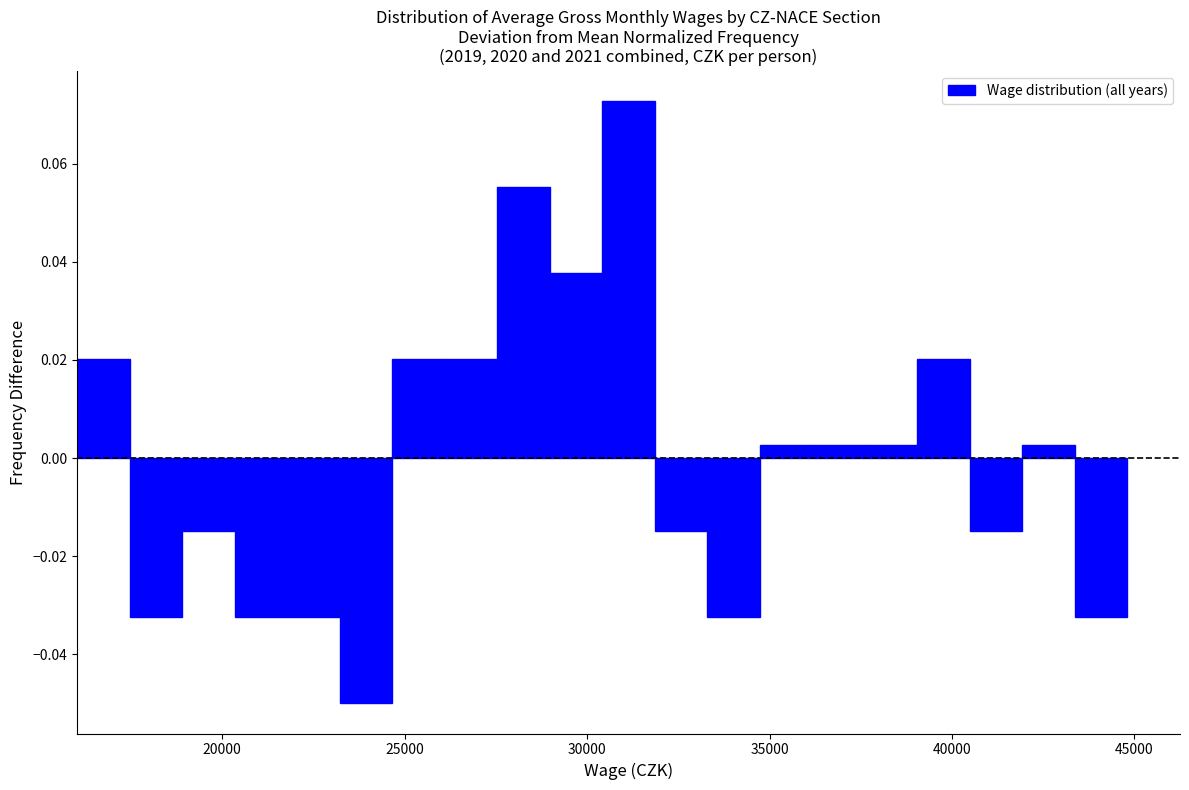

Read against the x-axis, roughly where is the centre of the tallest bar?

31000